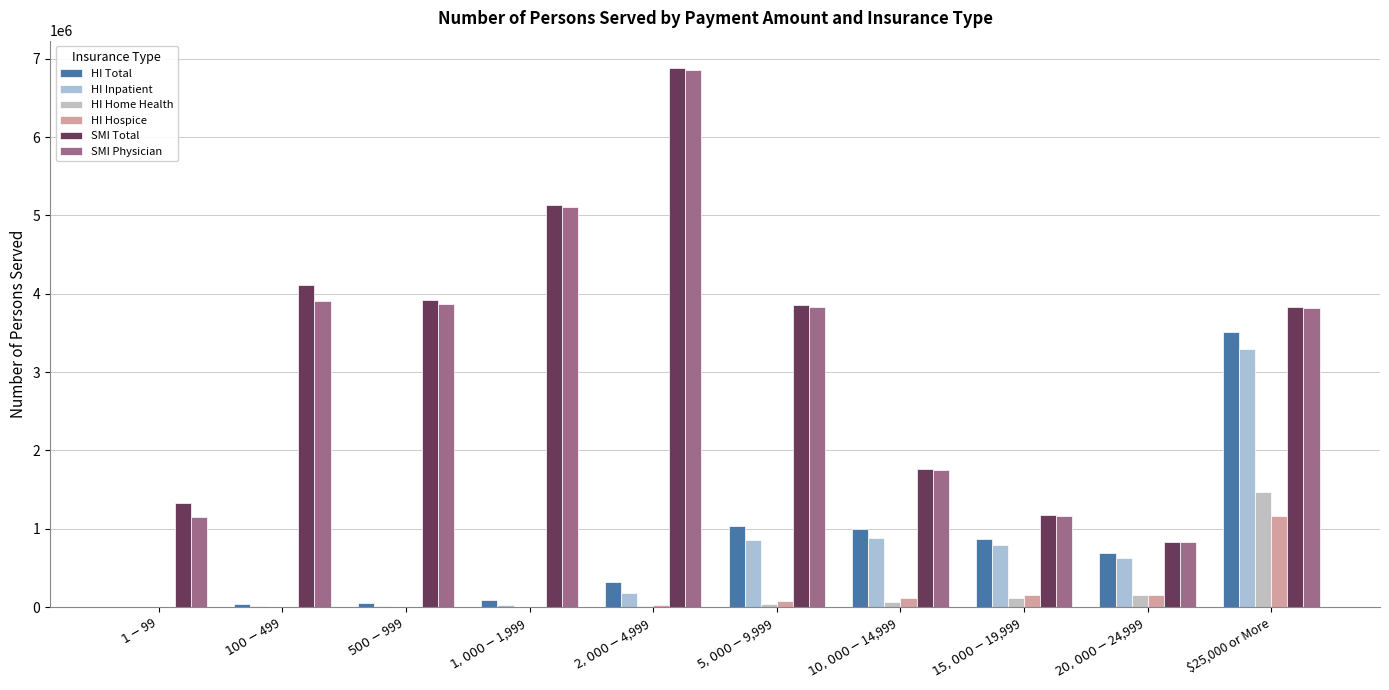

Does the chart contain stacked bars?

No